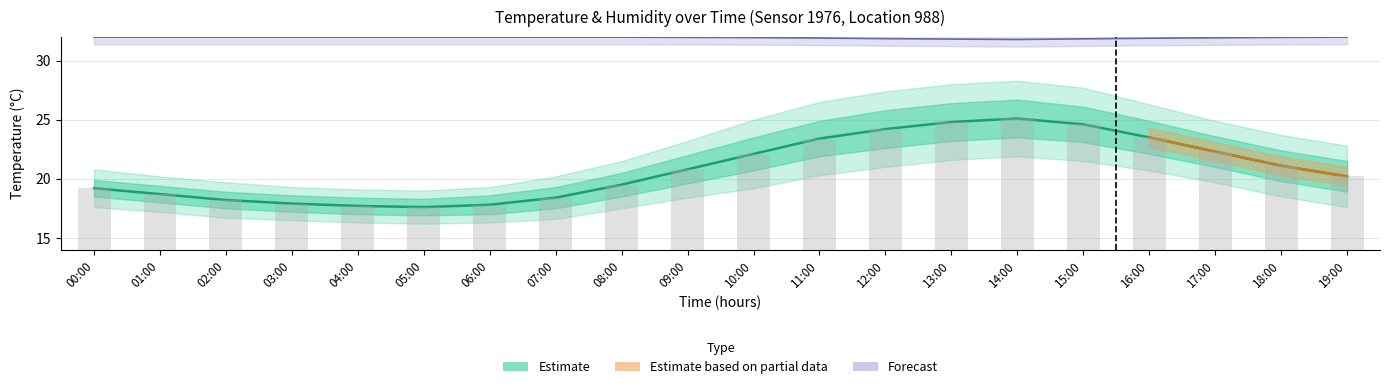

The value at 17:00 is 10.7. True or false?

False